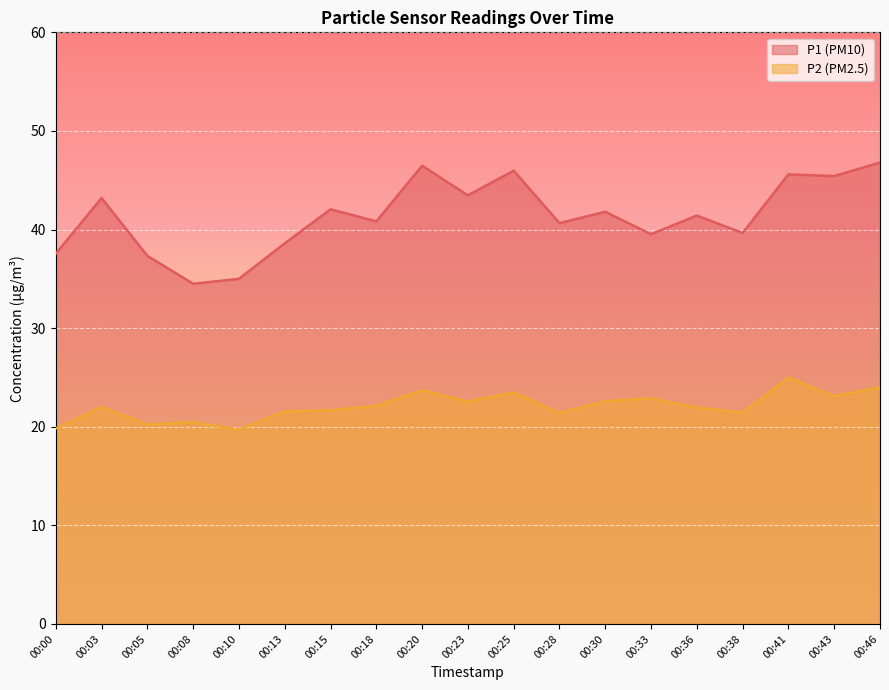

Is it true that P2 equals 20.2 at 00:05?

True